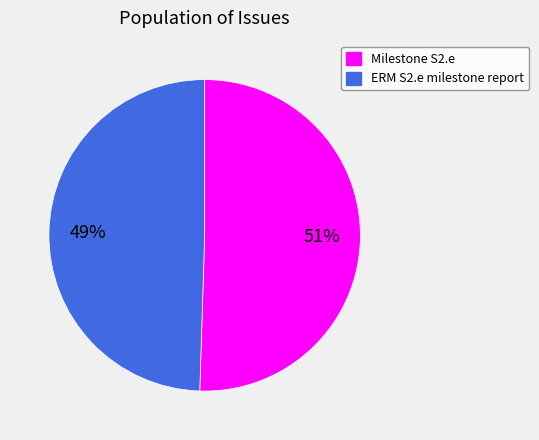

Is it true that ERM S2.e milestone report is 49% of the pie?

True